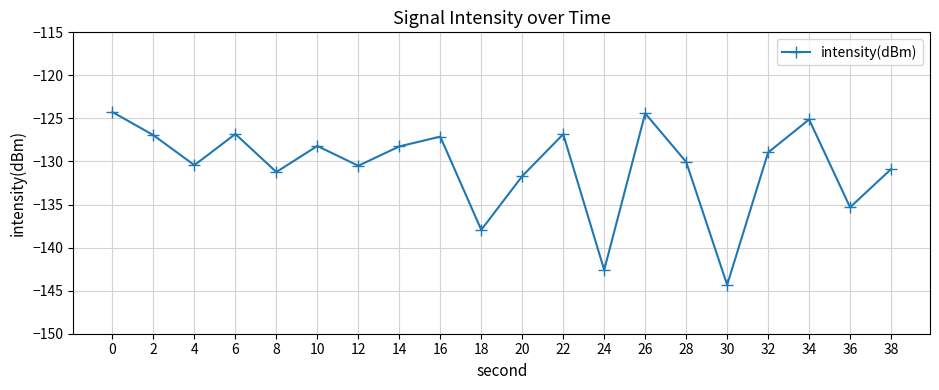

At which label is the value closest to -134?

36